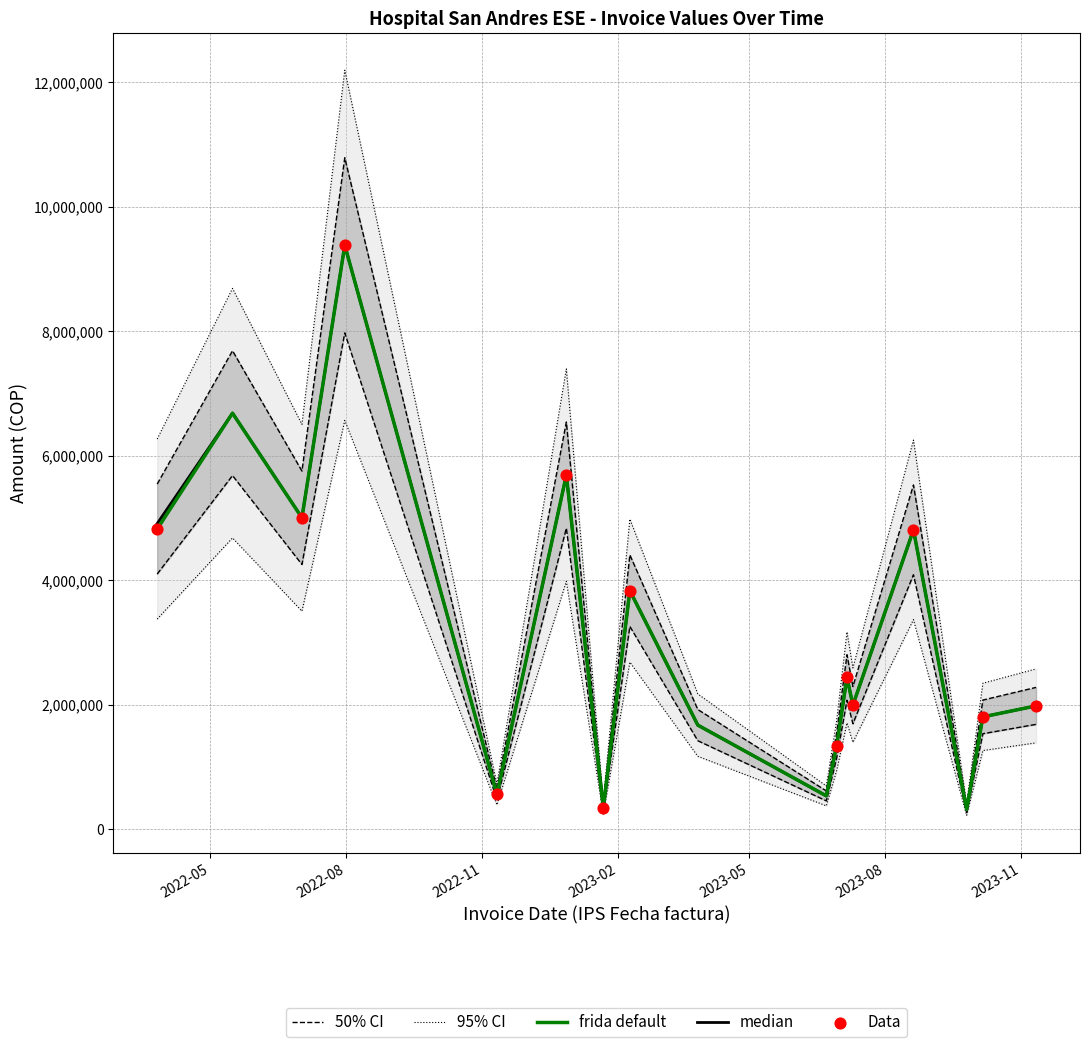

Is the value of IPS Saldo Factura at 2022-05-16 greater than the value of IPS Valor Factura at 2022-11-11?

Yes